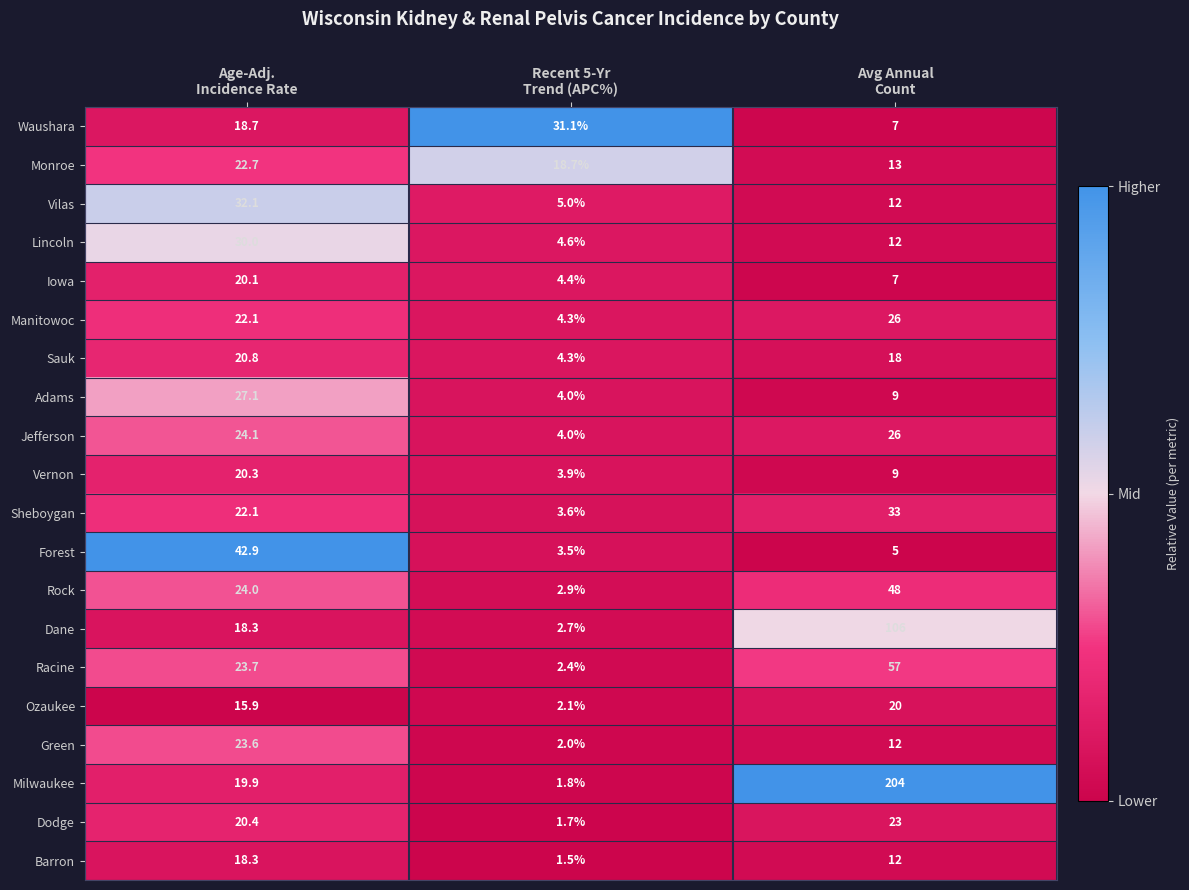

Which series has the largest range (max minus min)?

Milwaukee